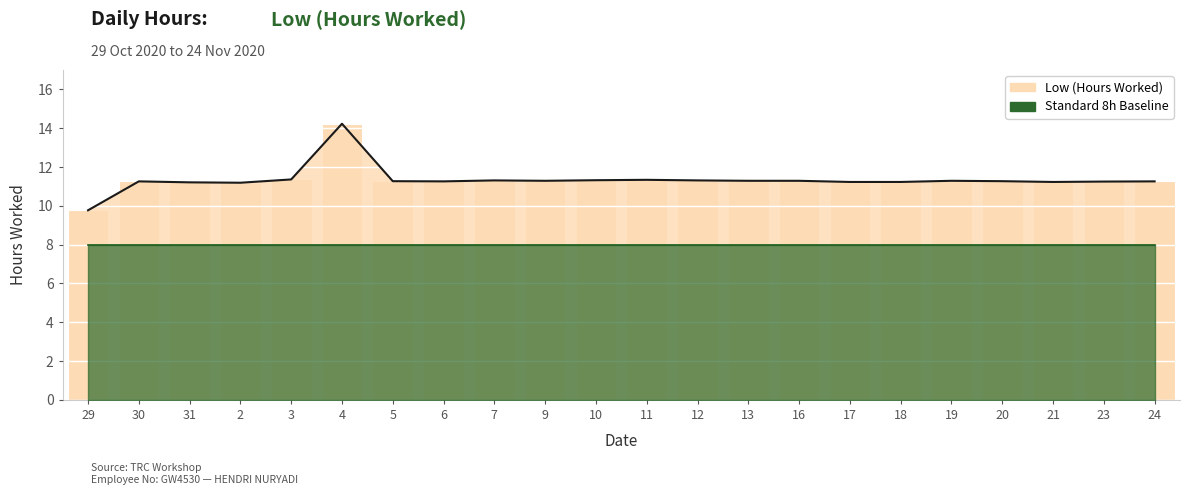

What is the smallest value displayed?

9.8